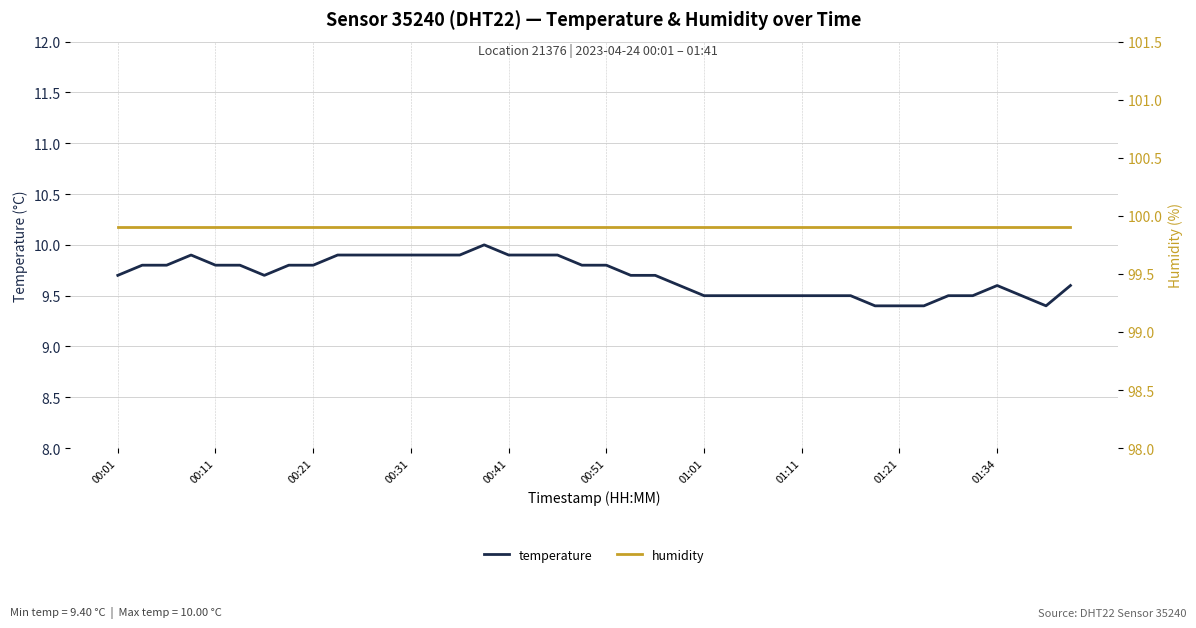

Does the chart have visible grid lines?

Yes